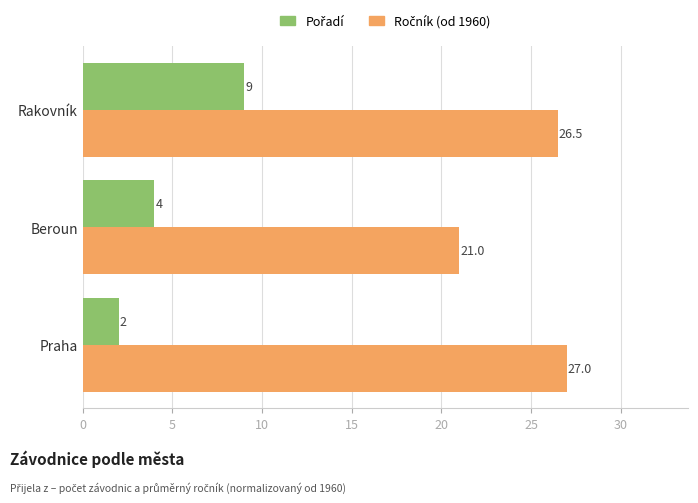

At which category is the sum across all series the highest?

Rakovník